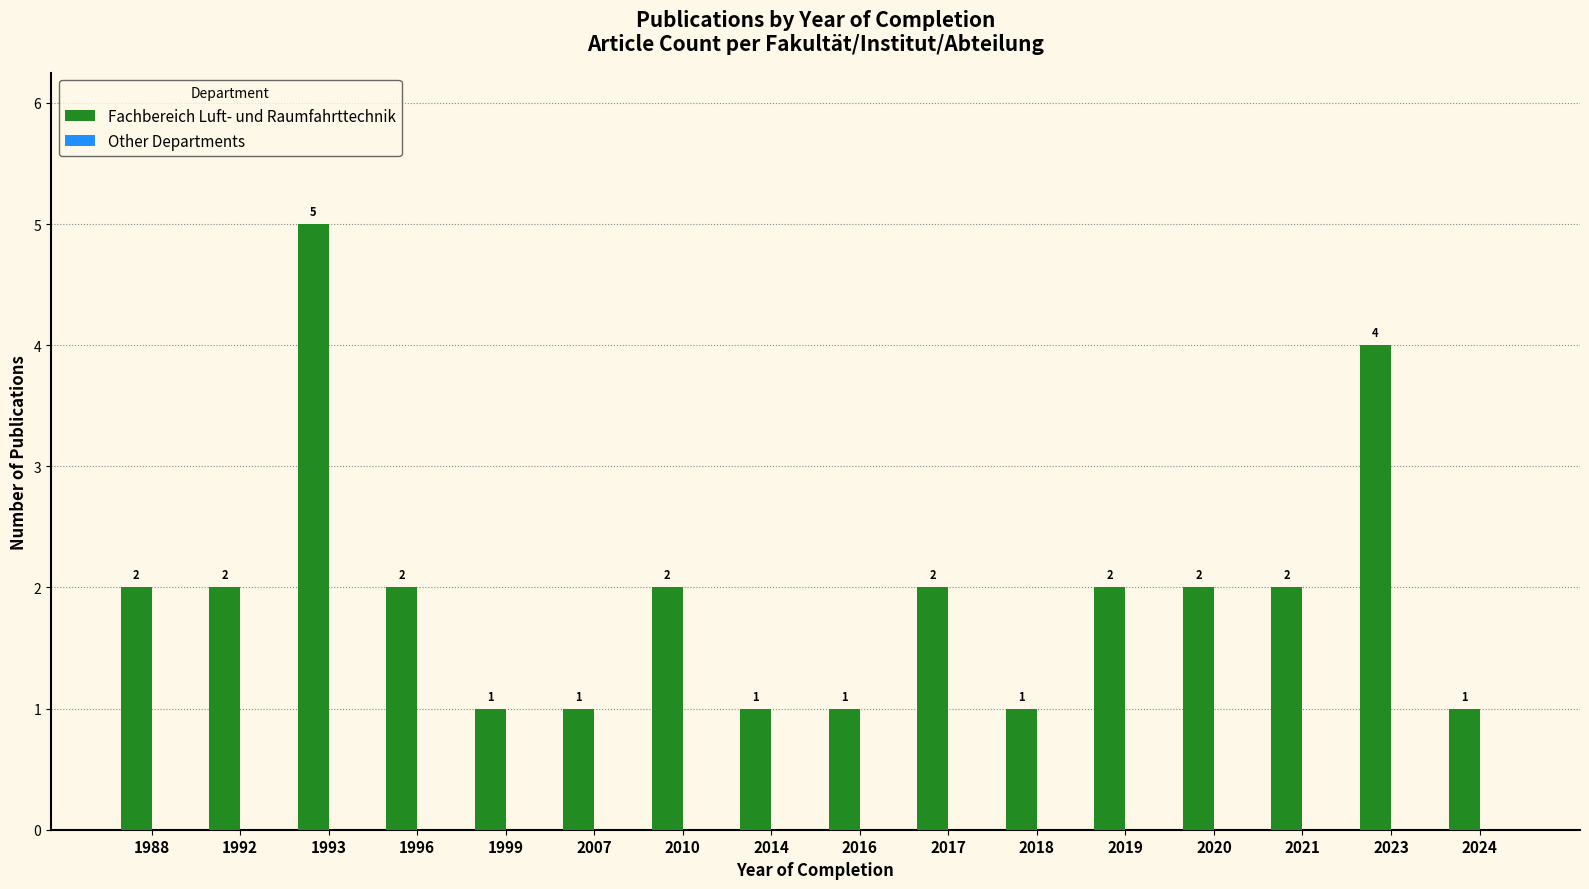

Count the values in the range 1 to 2.

14